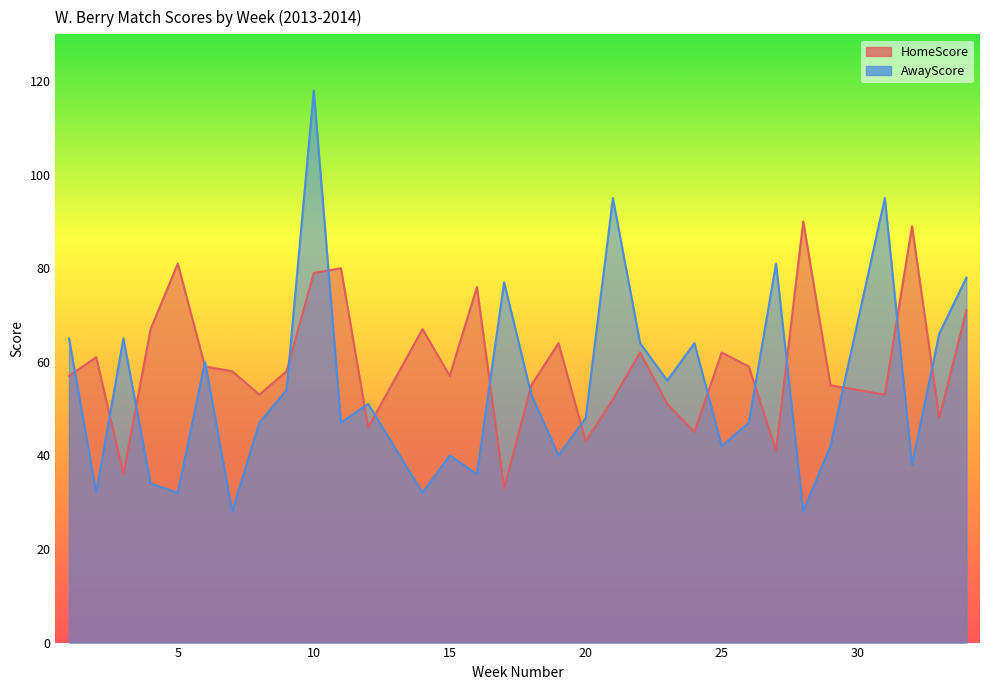

What is the spread (max minus min) of values at 20?

5